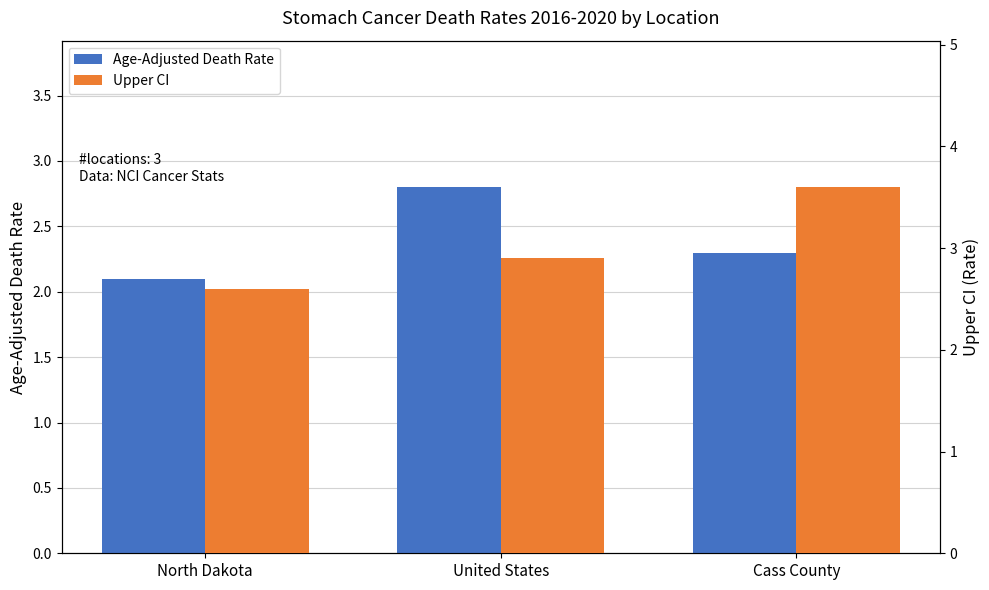

List the series in order of their overall mean, highest first.

Upper CI, Age-Adjusted Death Rate